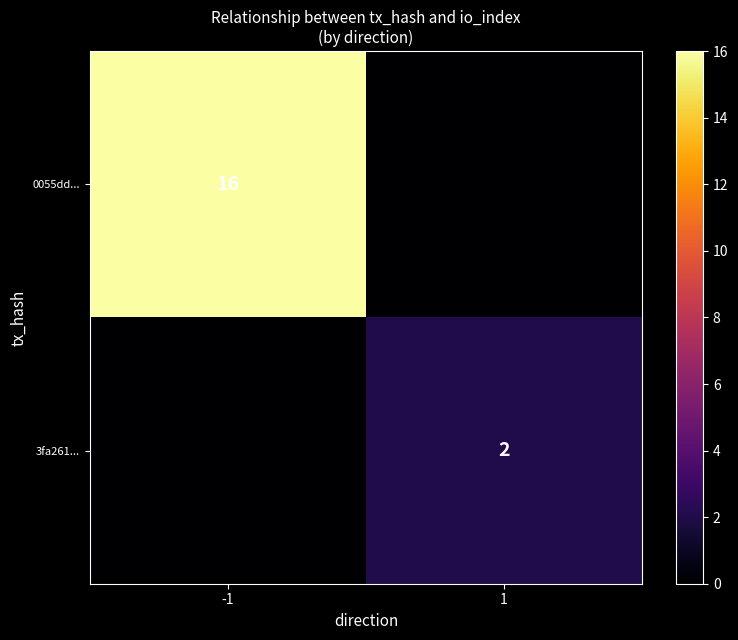

Is it true that 0055dd... equals 16 at -1?

True